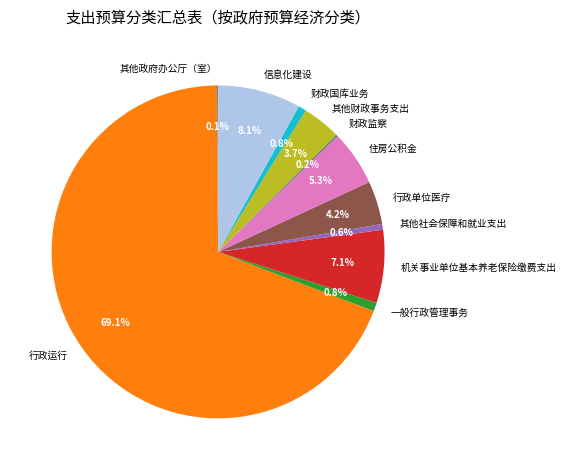

The 财政国库业务 slice represents 11% of the pie. True or false?

False